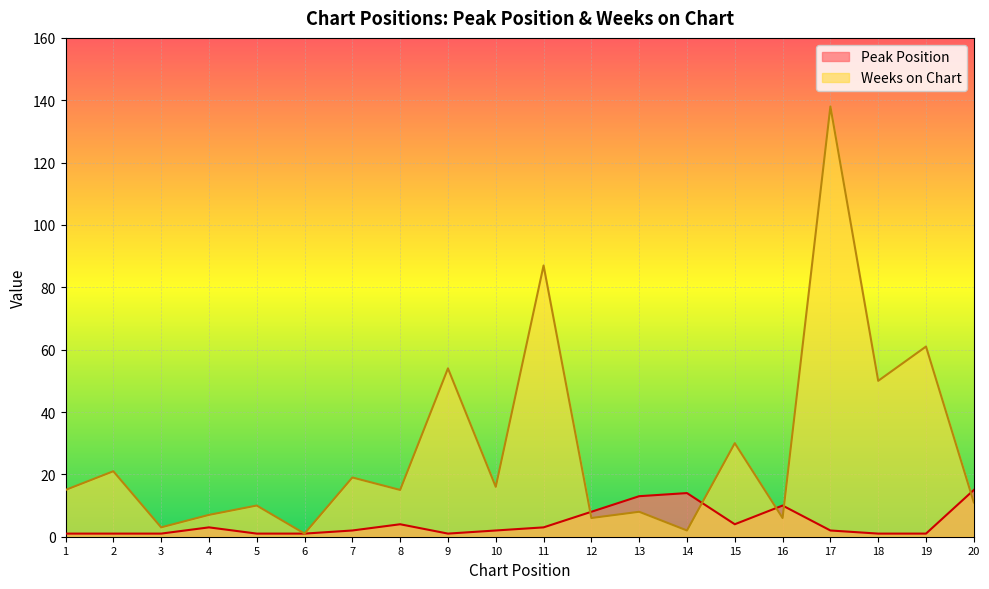

The value of Weeks on Chart at 14 is 3. True or false?

False